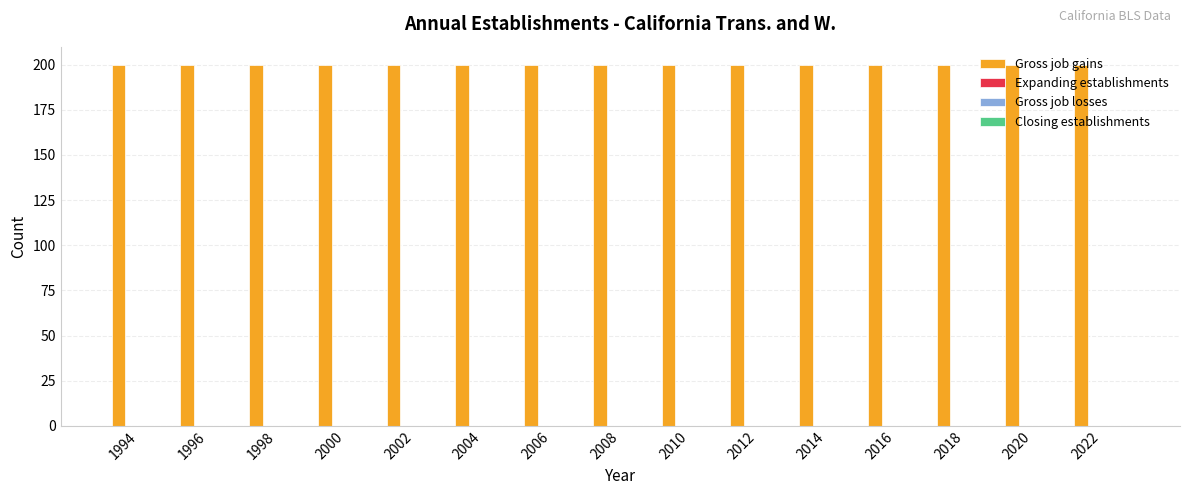

Is it true that Gross job gains equals 200 at 2006?

True